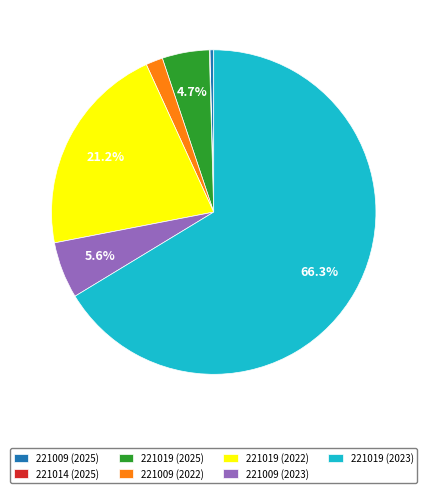

Which slice represents more than half of the pie?

221019 (2023)